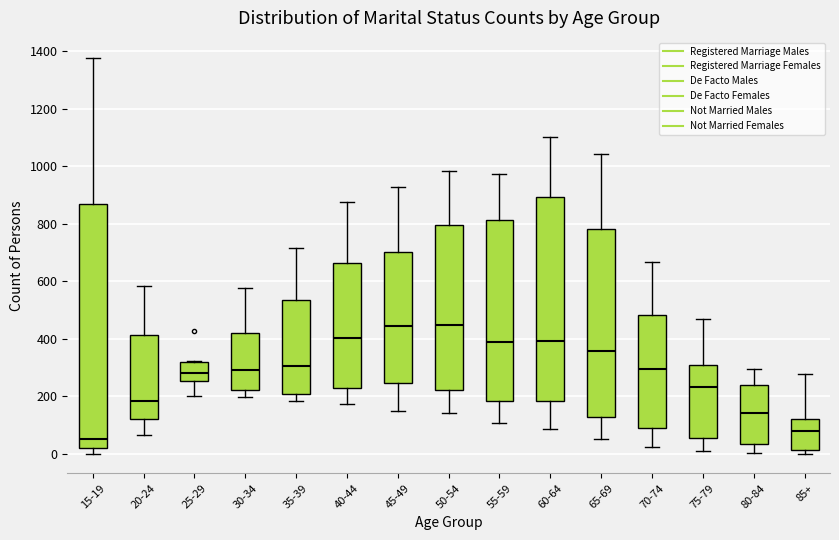

Comparing the boxes themselves (not the whiskers), which one is the tallest?

15-19